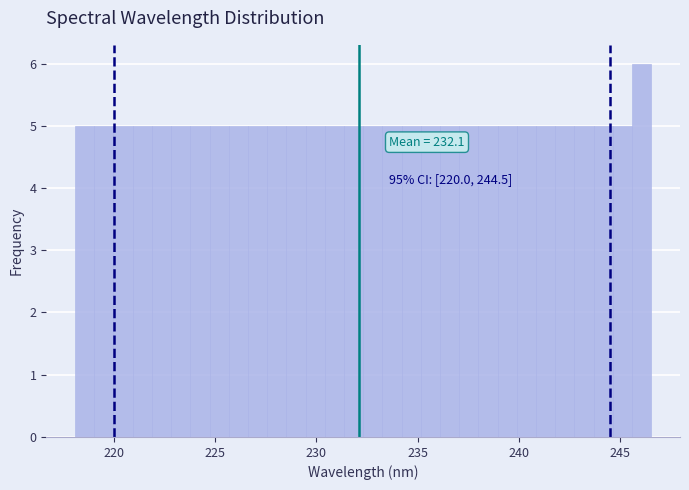

Around what value on the x-axis is the tallest bar? Give the approximate position of its centre, as read against the axis.

246.0